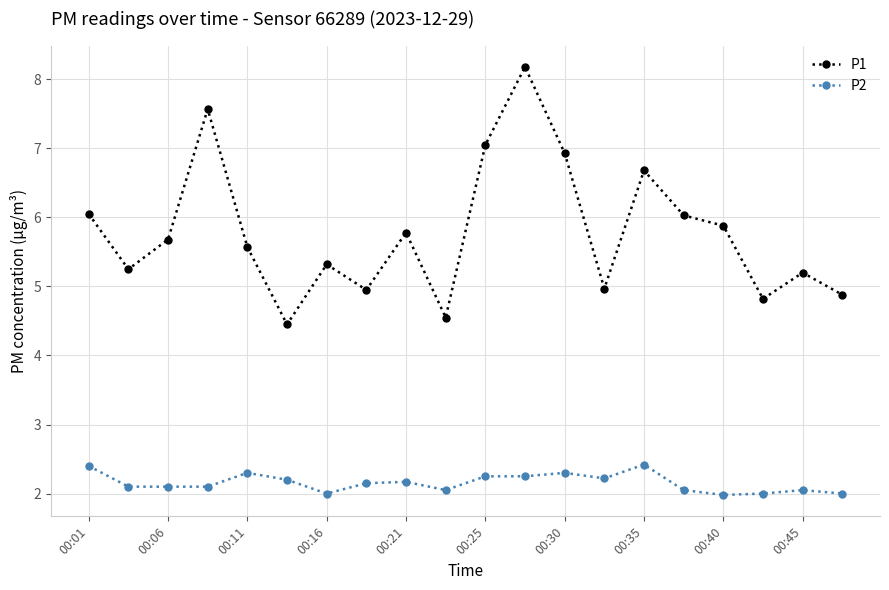

Rank the series by their average value, from lowest to highest.

P2, P1